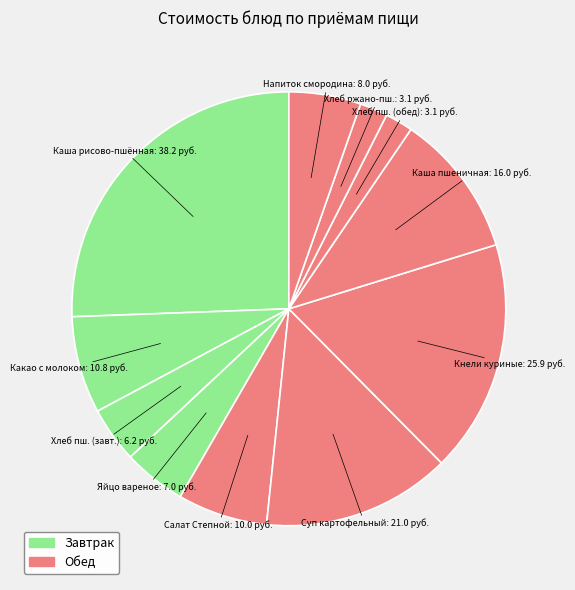

Which category has the smallest portion of the pie?

Хлеб пшеничный (обед)